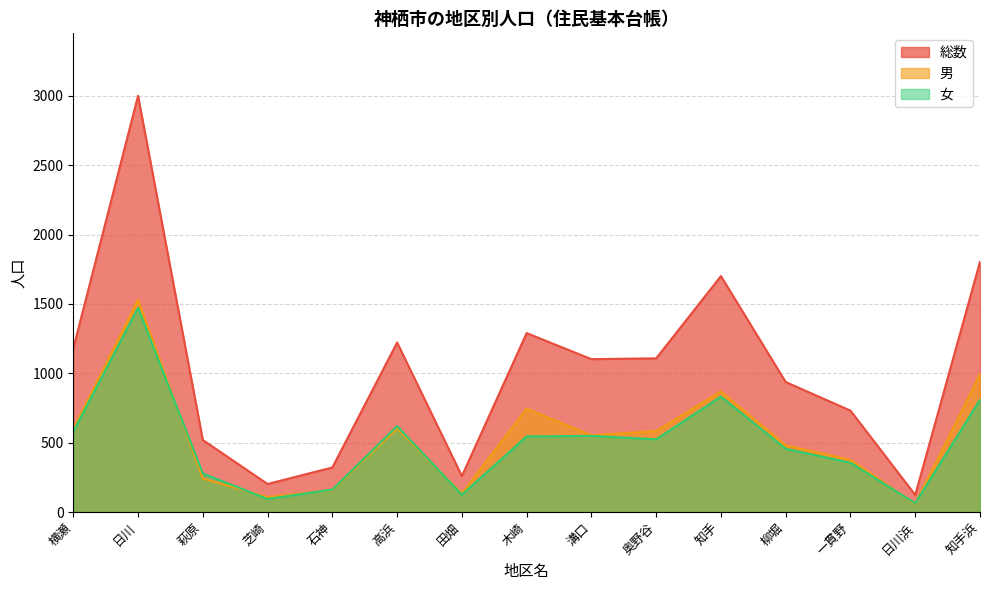

How many values in the 男 series exceed 553?

7